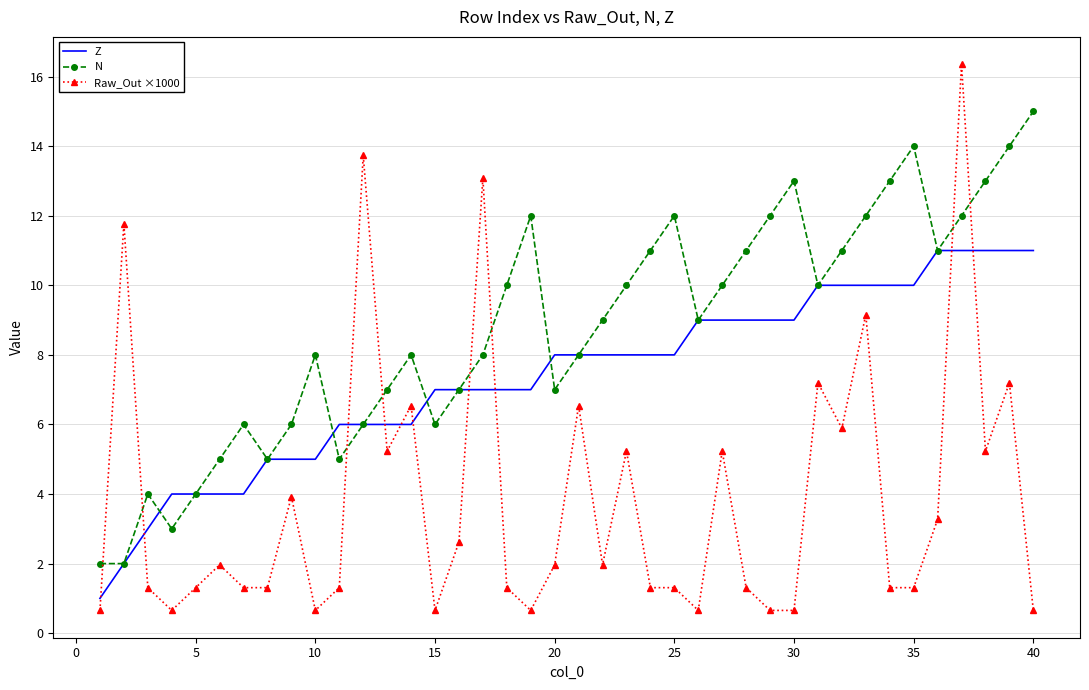

Rank the series by their maximum value, from lowest to highest.

Z, N, Raw_Out ×1000